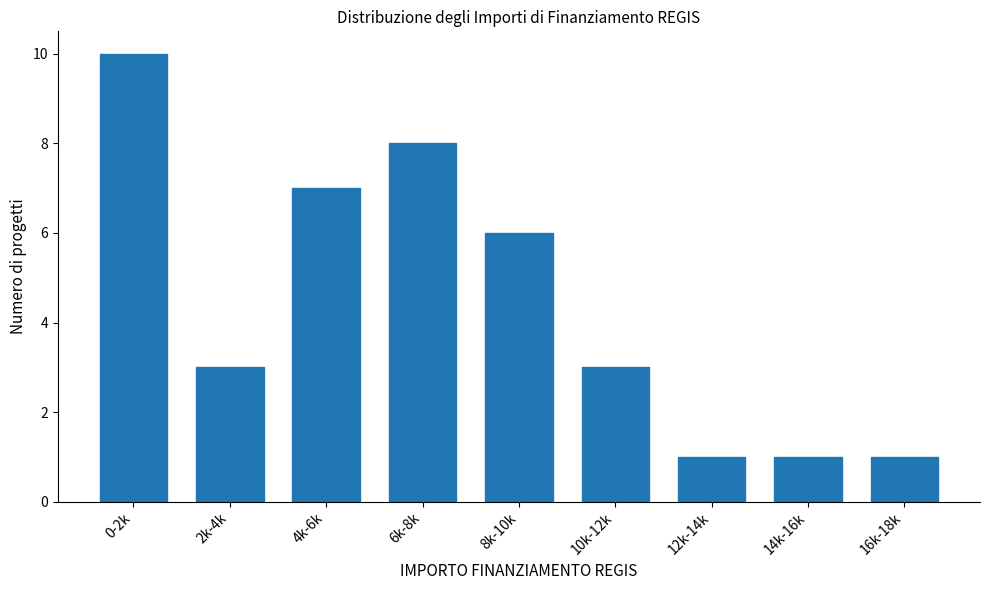

Reading left to right, extract all data points from this chart.

10	3	7	8	6	3	1	1	1